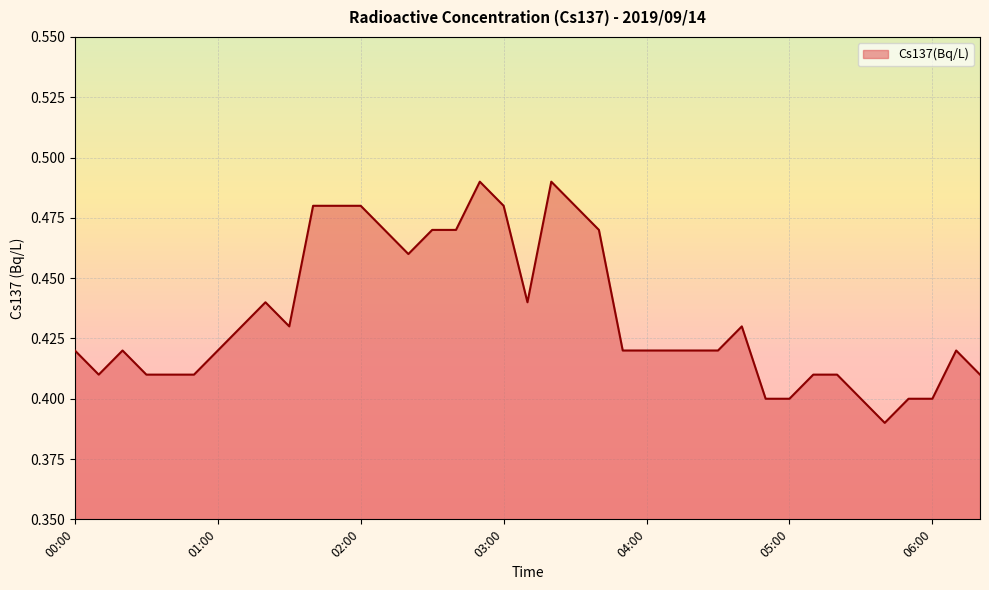

How many categories are shown in the chart?

39